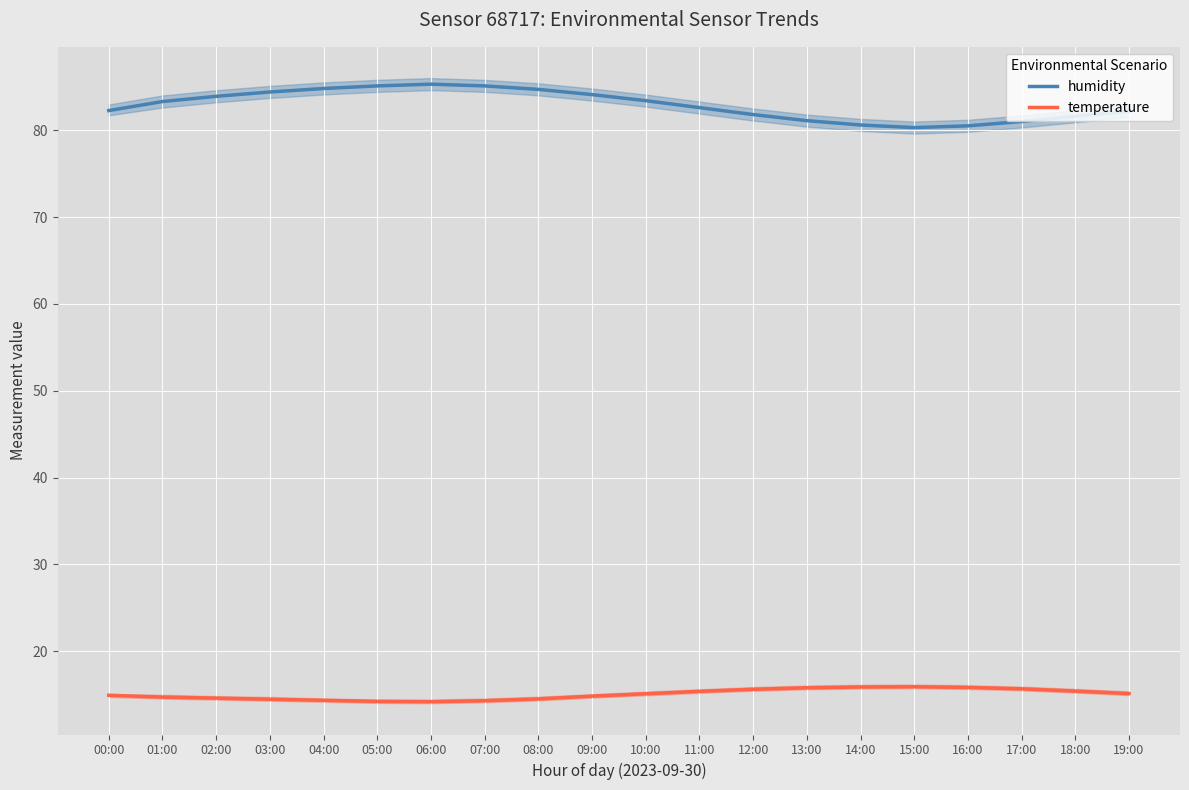

True or false: humidity and temperature intersect in this chart.

False